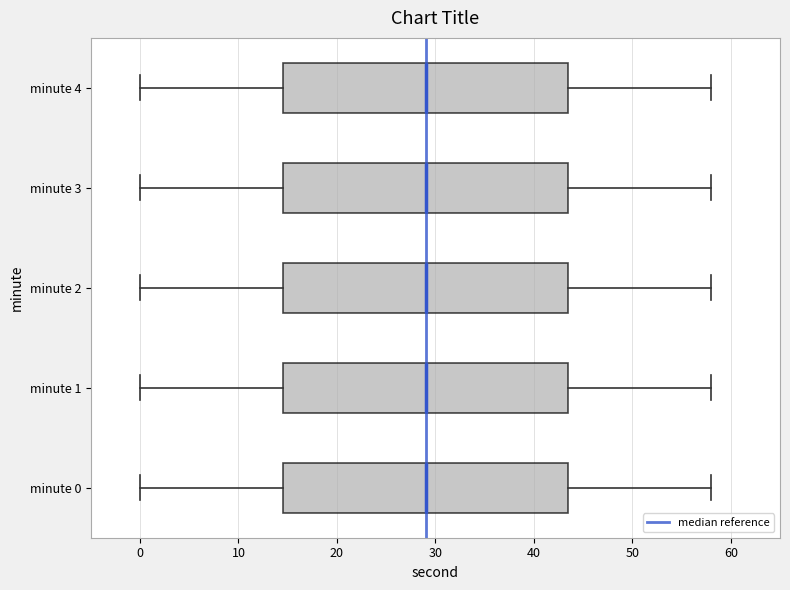

Reading bottom to top, read every box against the x-axis: the position of its median line, the range the box covers, and the ends of its whiskers. The values are not printed on the chart, so give them approximately, as read against the axis.

minute 0: median 29, box 15 to 44, whiskers 0 to 58
minute 1: median 29, box 15 to 44, whiskers 0 to 58
minute 2: median 29, box 15 to 44, whiskers 0 to 58
minute 3: median 29, box 15 to 44, whiskers 0 to 58
minute 4: median 29, box 15 to 44, whiskers 0 to 58